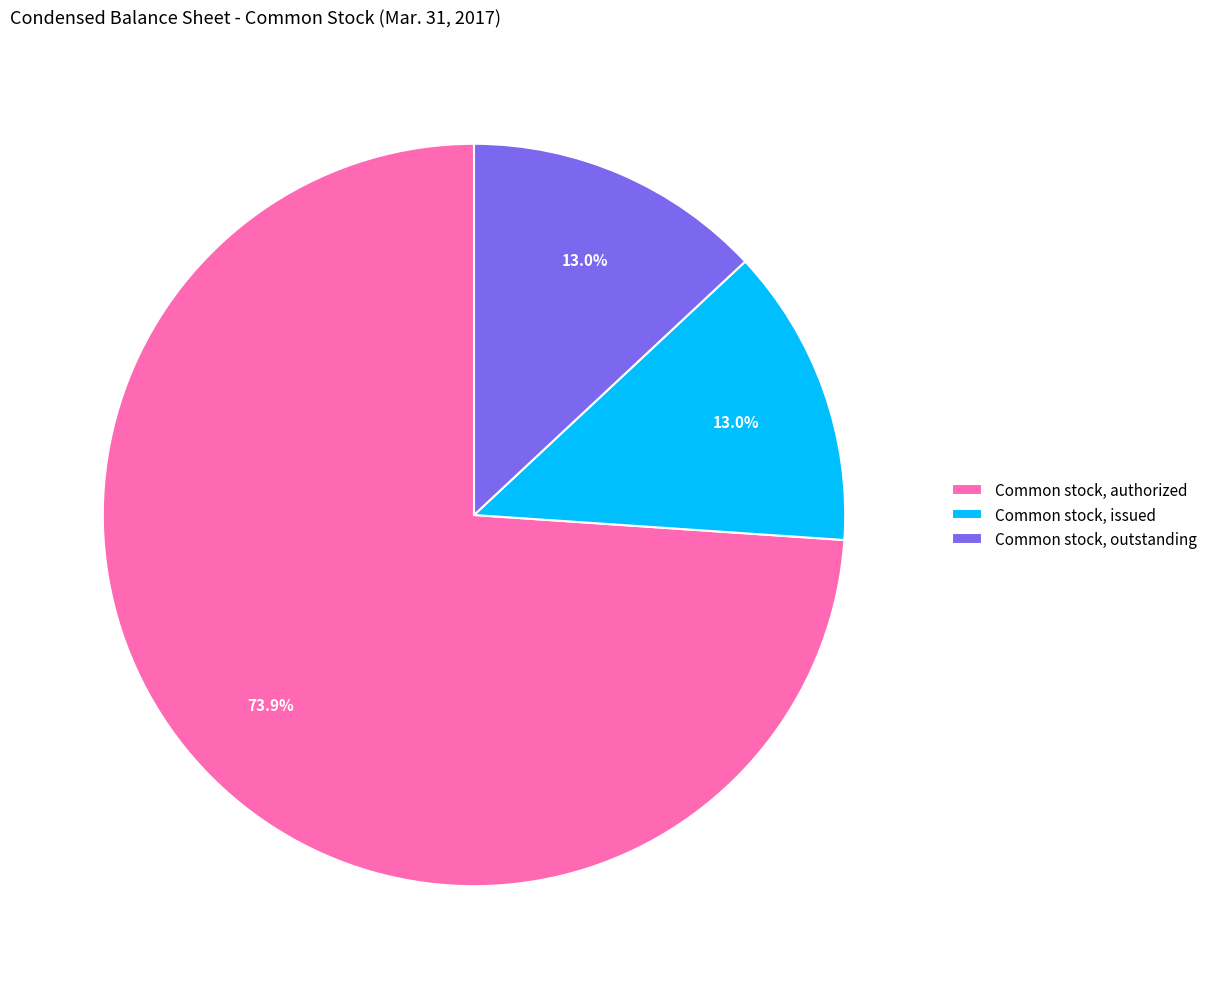

How many slices are in this pie chart?

3